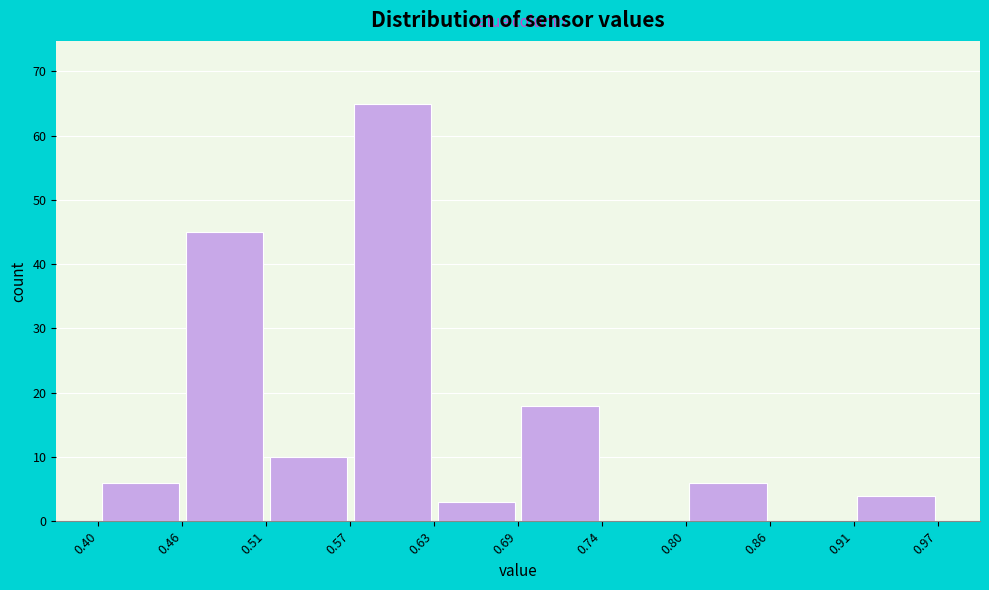

Reading left to right, list every bar in this chart as the range it spans on the x-axis followed by its height. The values are not printed on the chart, so give them approximately, as read against the axis.

0.40 to 0.46: 6
0.46 to 0.51: 45
0.51 to 0.57: 10
0.57 to 0.63: 65
0.63 to 0.69: 3
0.69 to 0.74: 18
0.74 to 0.80: 0
0.80 to 0.86: 6
0.86 to 0.91: 0
0.91 to 0.97: 4